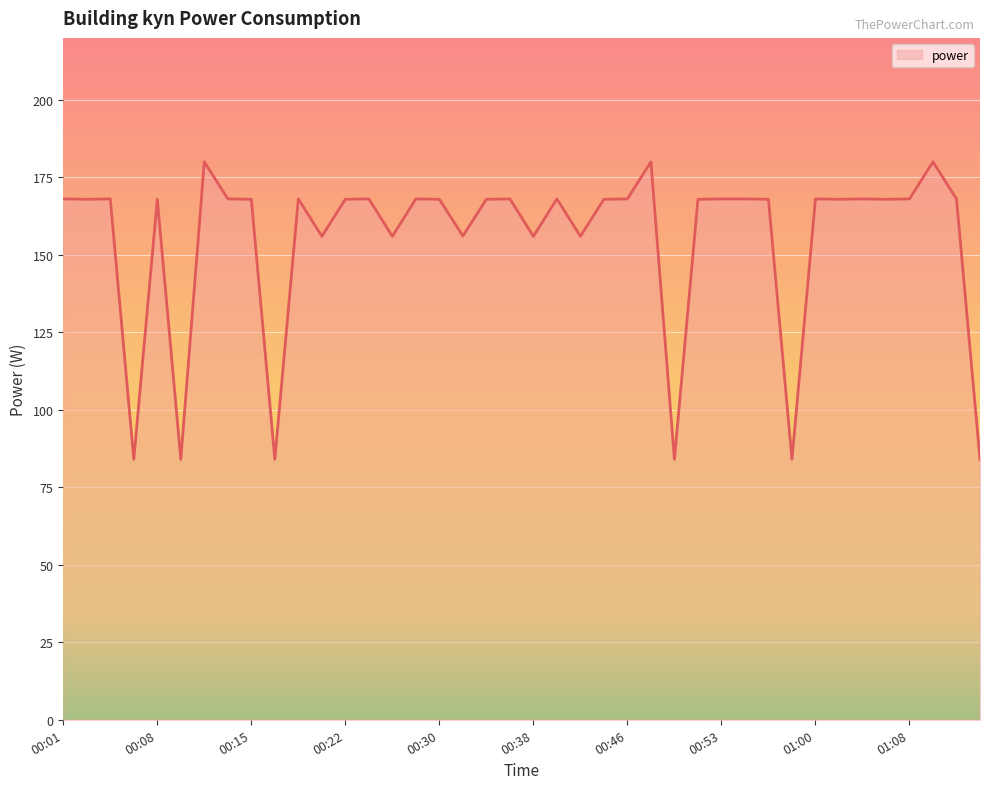

What is the smallest value displayed?

83.9